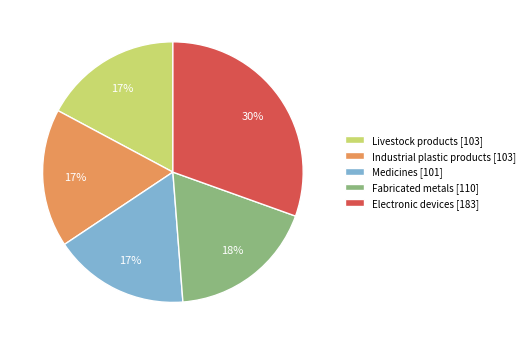

Does Fabricated metals account for over 50% of the chart?

No